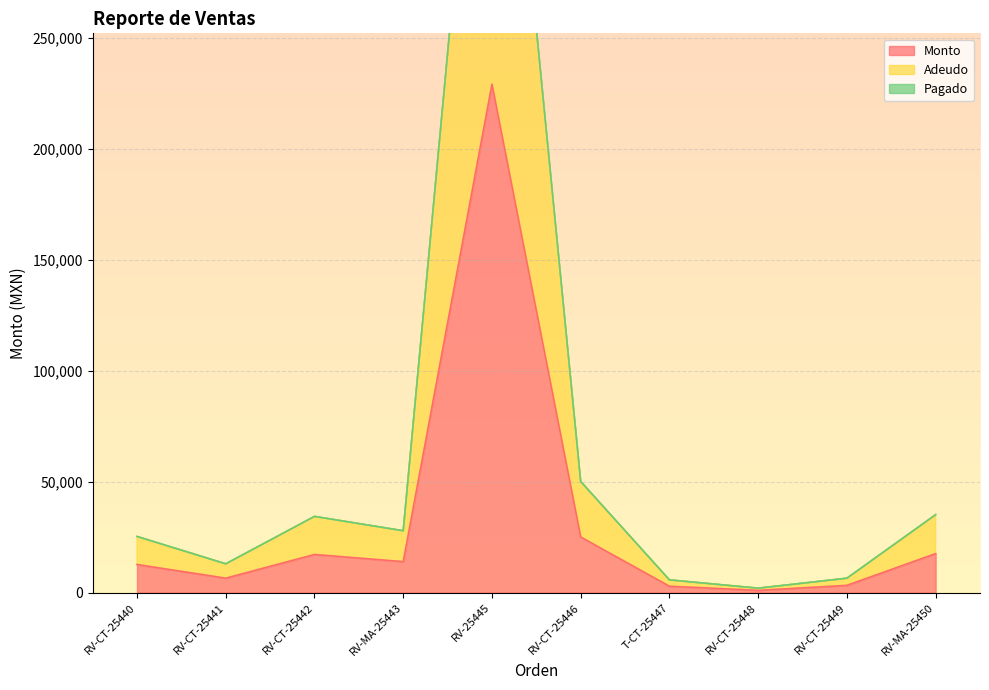

The value of Adeudo at RV-CT-25446 is 50096.0. True or false?

True